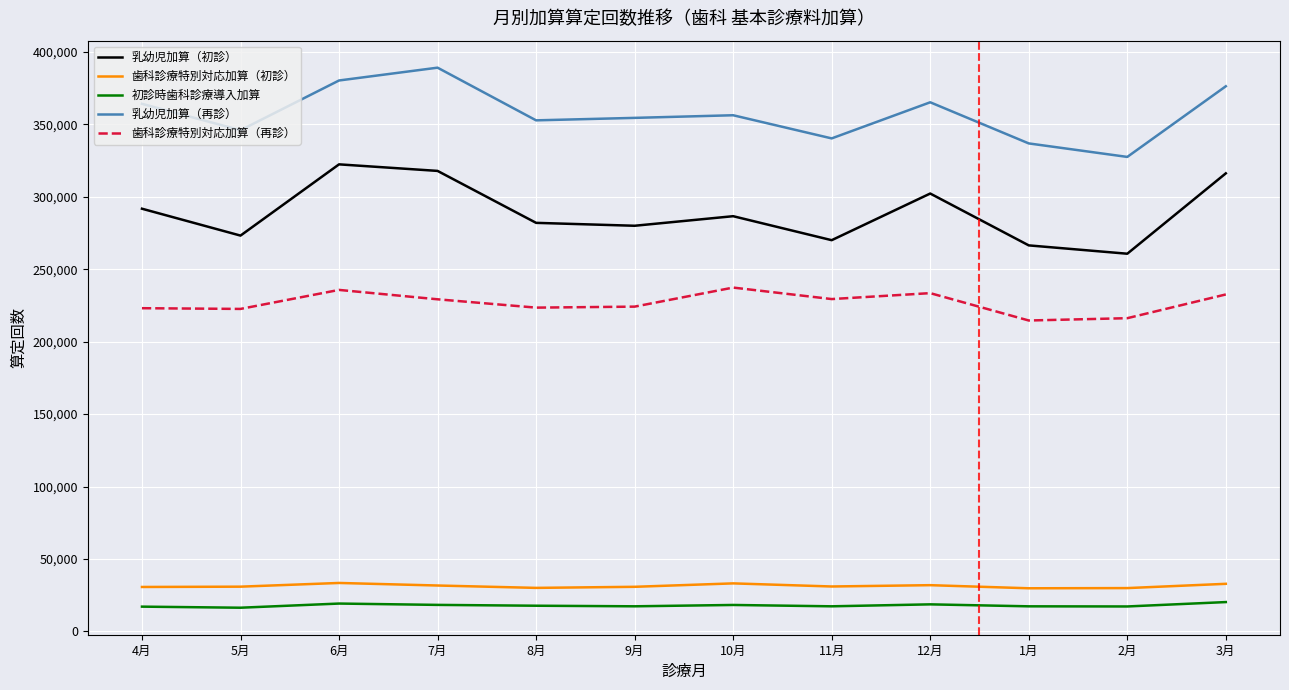

What is the smallest value displayed?

16323